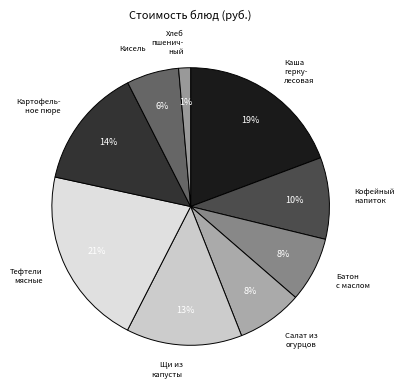

Which category has the smallest portion of the pie?

Хлеб пшеничный